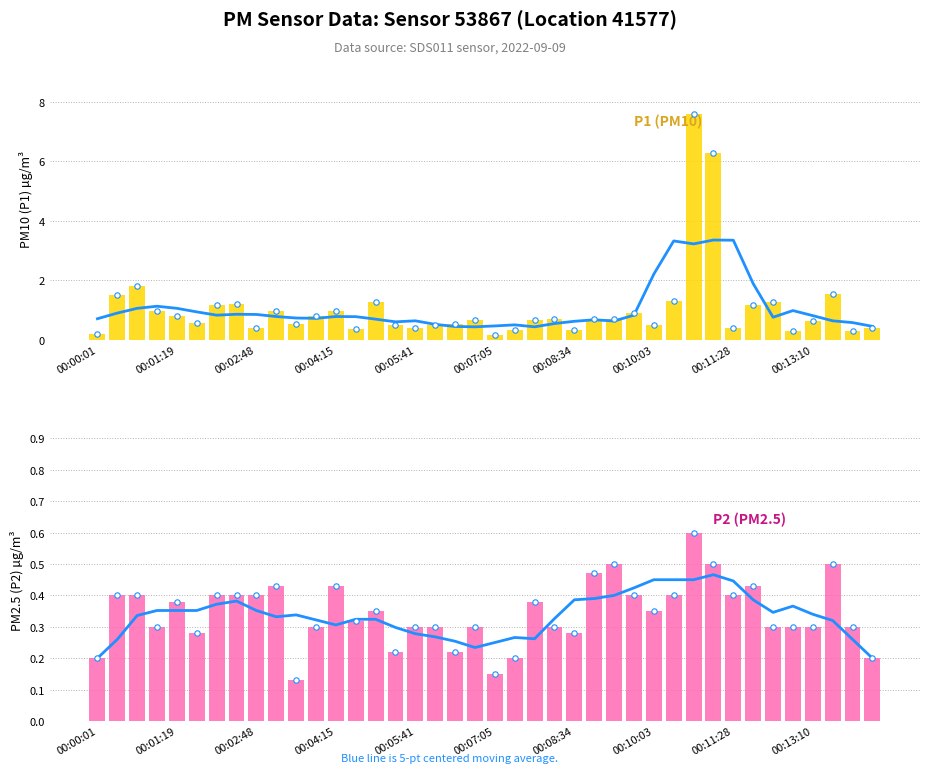

At which category is the sum across all series the highest?

30